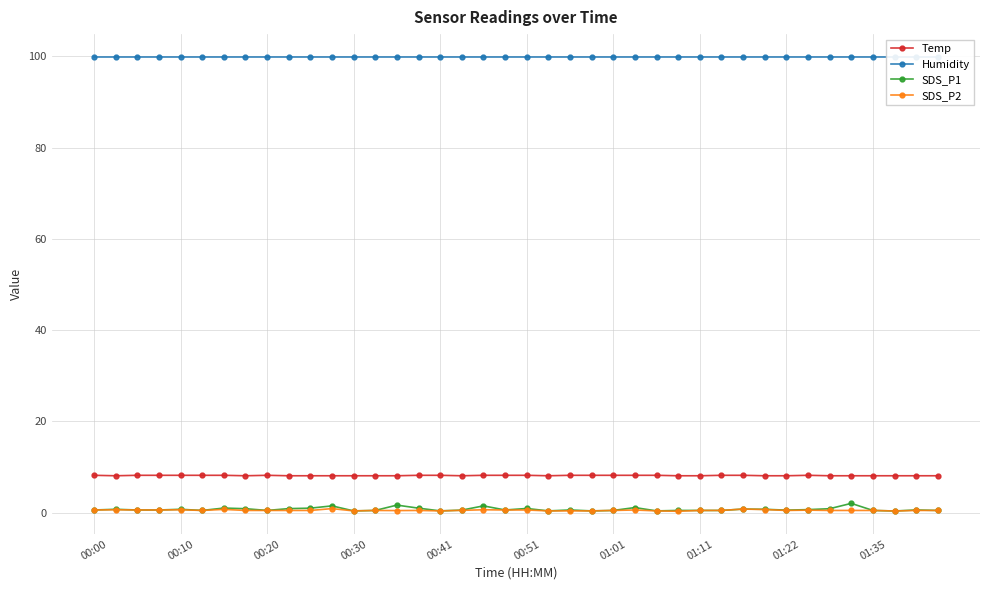

What is the sum of the SDS_P1 values at 17 and 31?

1.3